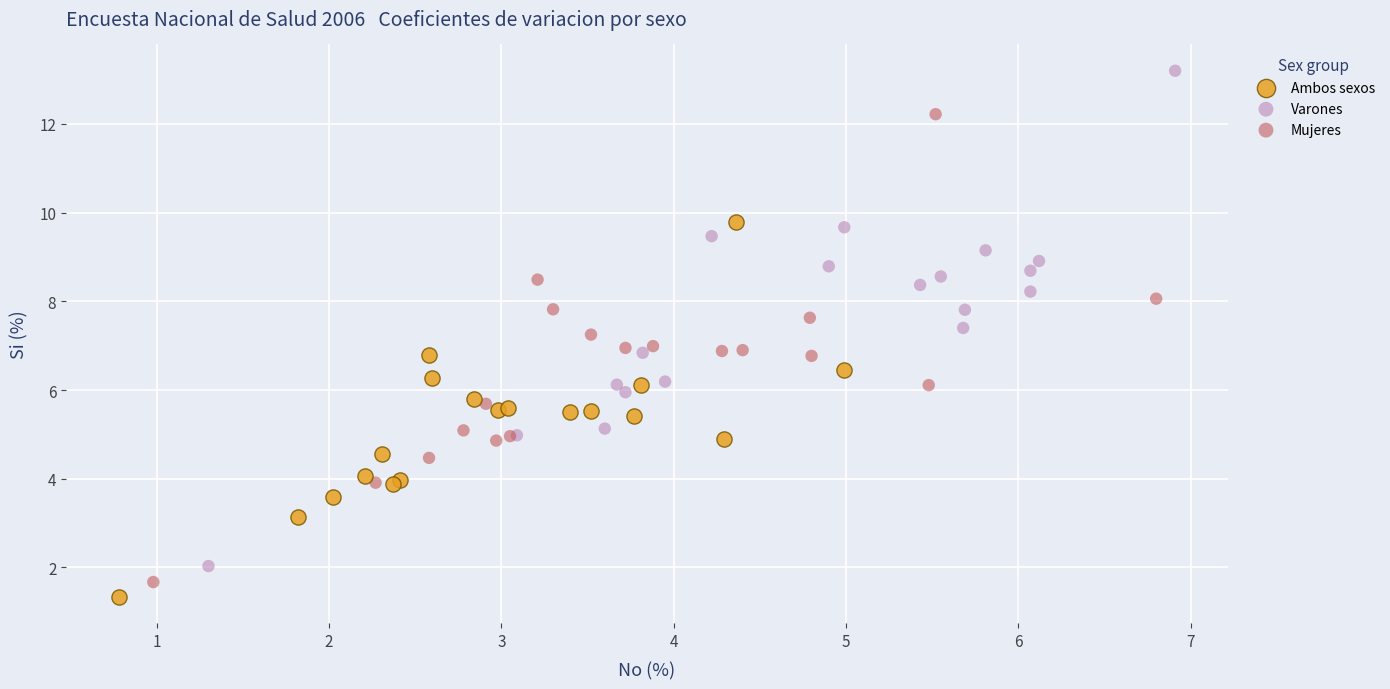

What are all the series names shown in the legend?

Ambos sexos, Varones, Mujeres